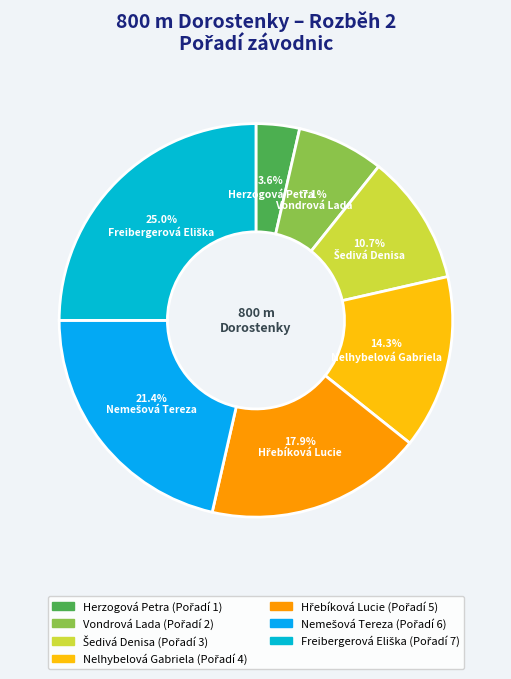

Between Vondrová Lada and Nelhybelová Gabriela, which is larger?

Nelhybelová Gabriela